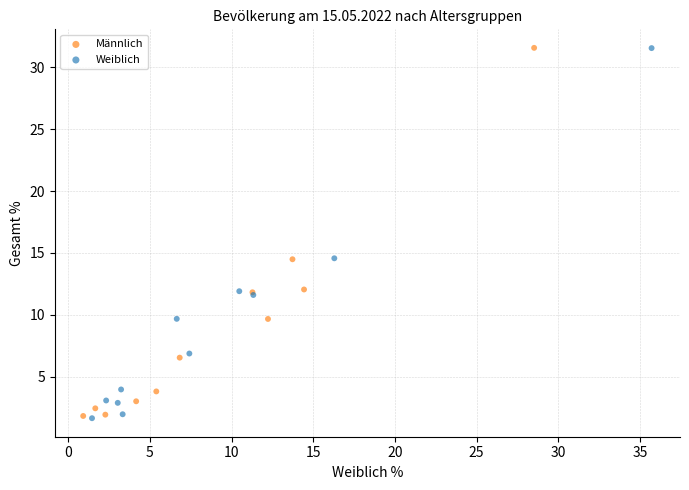

What are all the series names shown in the legend?

Männlich, Weiblich